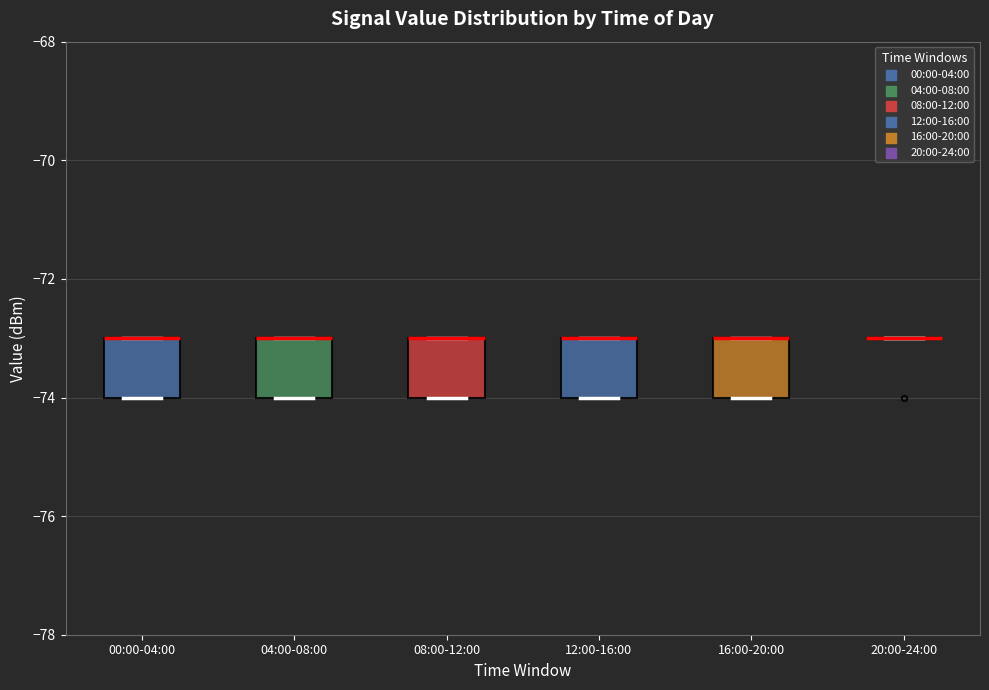

Reading left to right, read every box against the y-axis: the position of its median line, the range the box covers, and the ends of its whiskers. The values are not printed on the chart, so give them approximately, as read against the axis.

00:00-04:00: median -73 (drawn on the box's upper edge), box -74 to -73, whiskers -74 to -73
04:00-08:00: median -73 (drawn on the box's upper edge), box -74 to -73, whiskers -74 to -73
08:00-12:00: median -73 (drawn on the box's upper edge), box -74 to -73, whiskers -74 to -73
12:00-16:00: median -73 (drawn on the box's upper edge), box -74 to -73, whiskers -74 to -73
16:00-20:00: median -73 (drawn on the box's upper edge), box -74 to -73, whiskers -74 to -73
20:00-24:00: box collapsed to a line at -73, whiskers -73 to -73